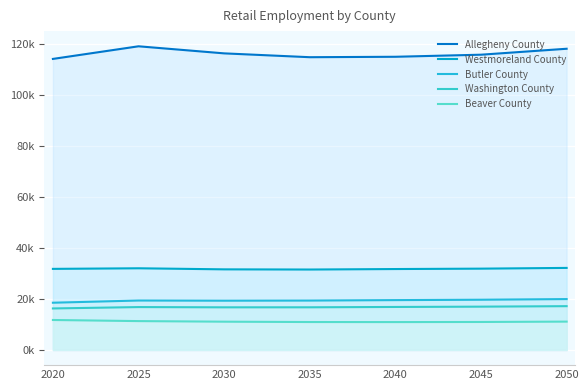

Rank the series at 2050 from lowest to highest value.

Beaver County, Washington County, Butler County, Westmoreland County, Allegheny County